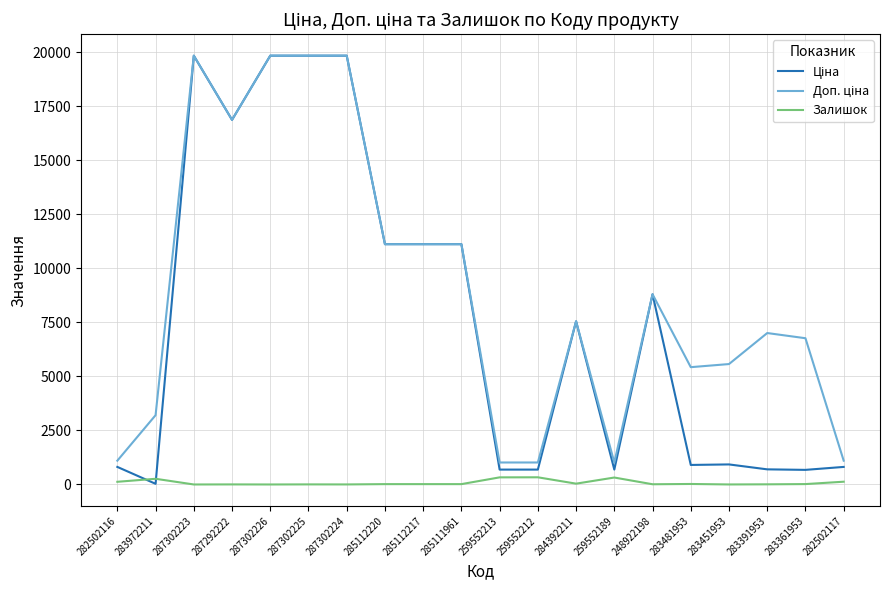

What is the maximum value shown in the chart?

19831.1